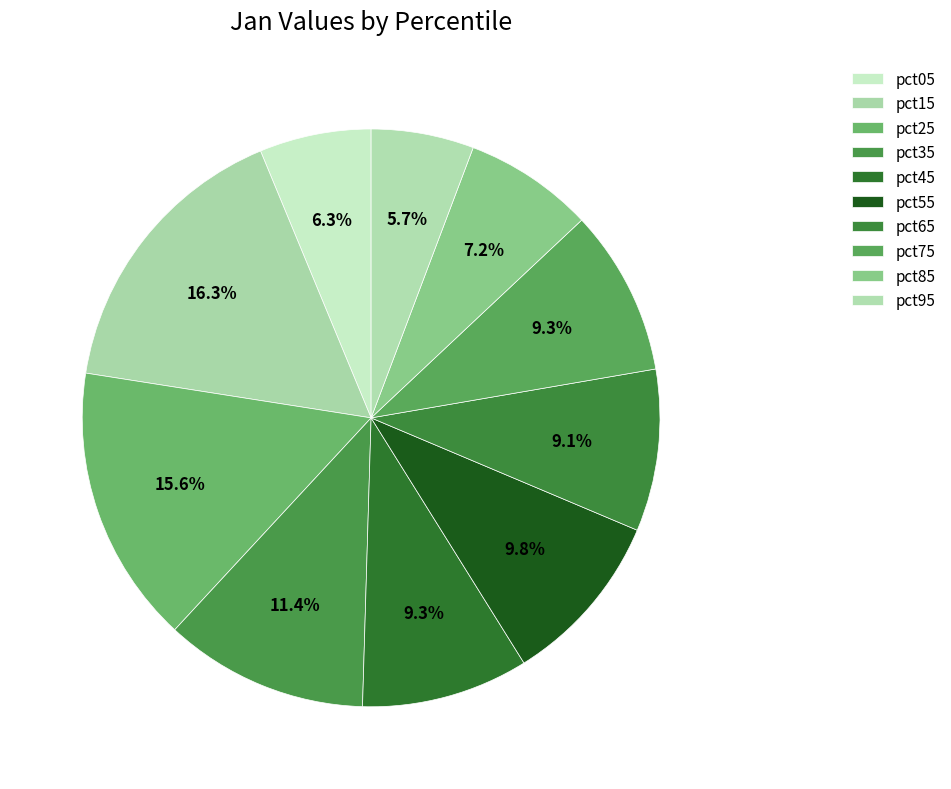

How many slices are in this pie chart?

10